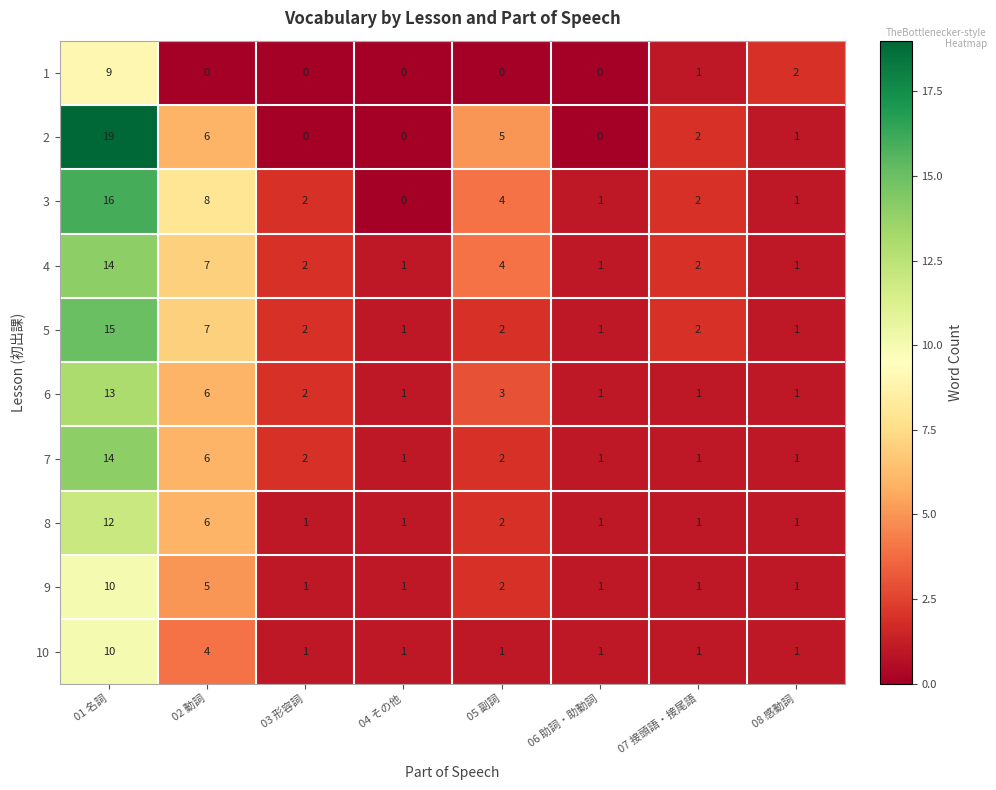

What is the maximum value for 4?

14